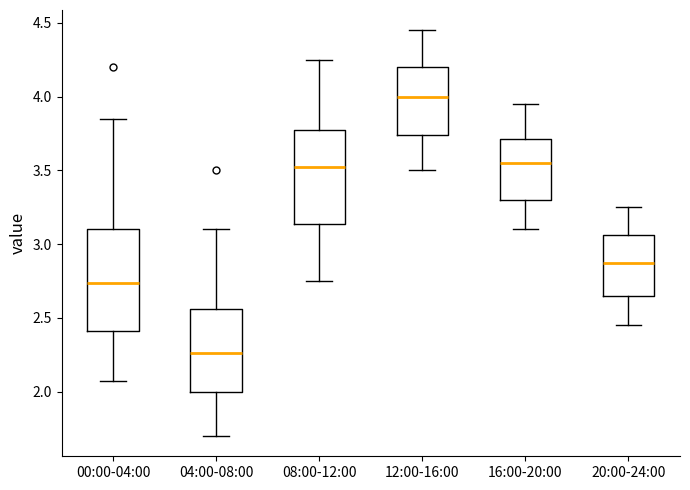

Reading left to right, read every box against the y-axis: the position of its median line, the range the box covers, and the ends of its whiskers. The values are not printed on the chart, so give them approximately, as read against the axis.

00:00-04:00: median 2.75, box 2.40 to 3.10, whiskers 2.05 to 3.85
04:00-08:00: median 2.25, box 2.00 to 2.55, whiskers 1.70 to 3.10
08:00-12:00: median 3.55, box 3.15 to 3.80, whiskers 2.75 to 4.25
12:00-16:00: median 4.00, box 3.75 to 4.20, whiskers 3.50 to 4.45
16:00-20:00: median 3.55, box 3.30 to 3.70, whiskers 3.10 to 3.95
20:00-24:00: median 2.90, box 2.65 to 3.05, whiskers 2.45 to 3.25